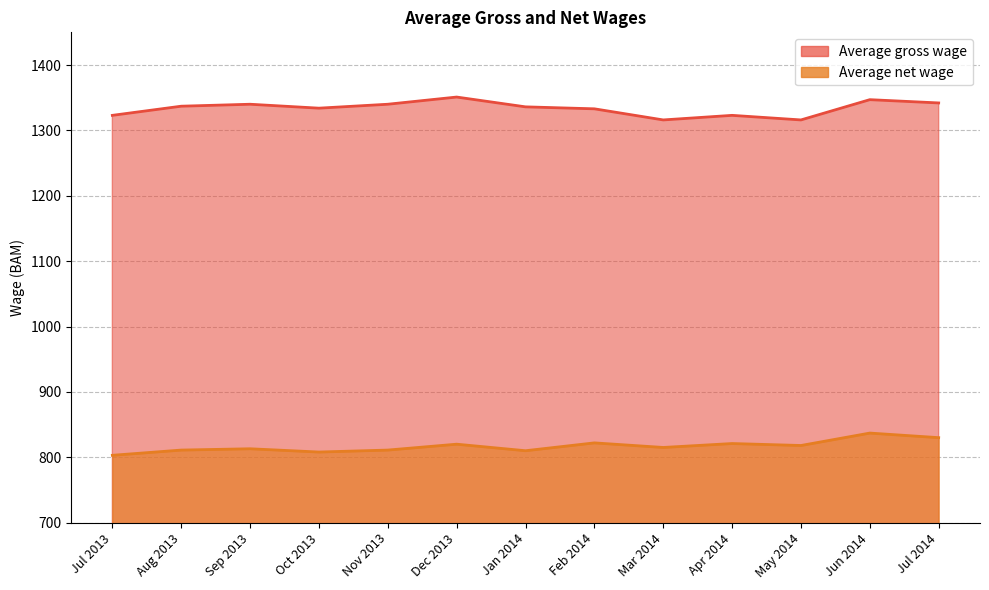

What is the difference between the Average net wage values at Jul 2013 and Feb 2014?

19